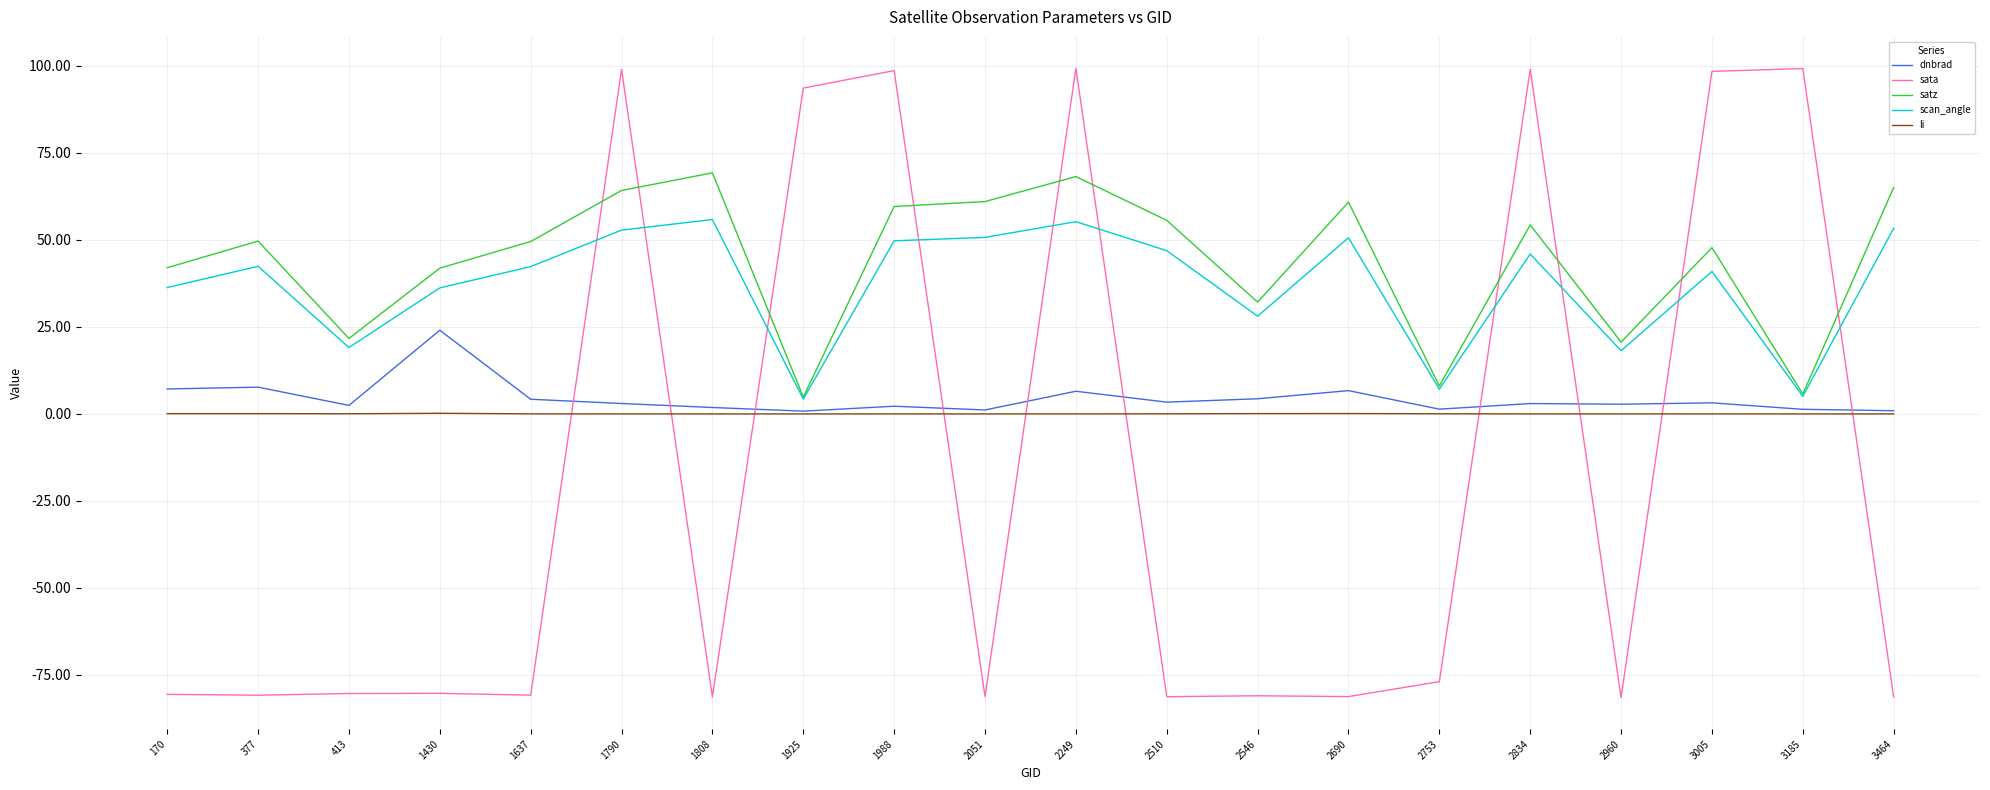

The li series shows 0.1 at 2546. True or false?

True